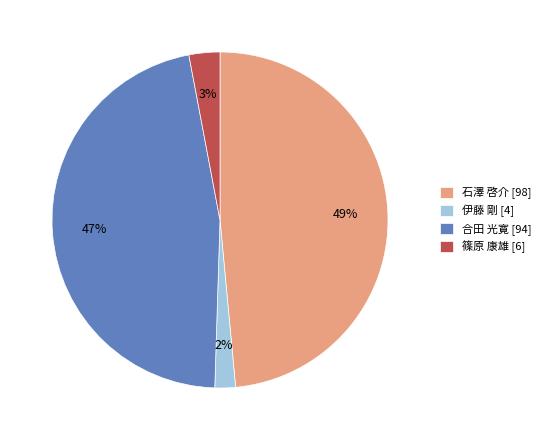

True or false: 石澤 啓介 [98] accounts for 49% of the total.

True